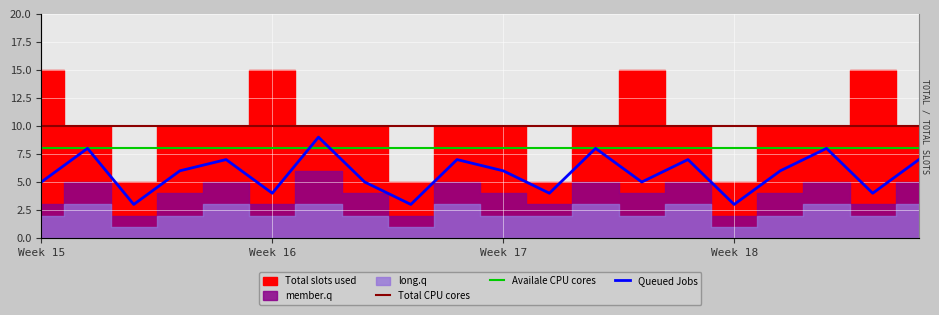

True or false: Queued Jobs has a value of 5 at Week 15.

True